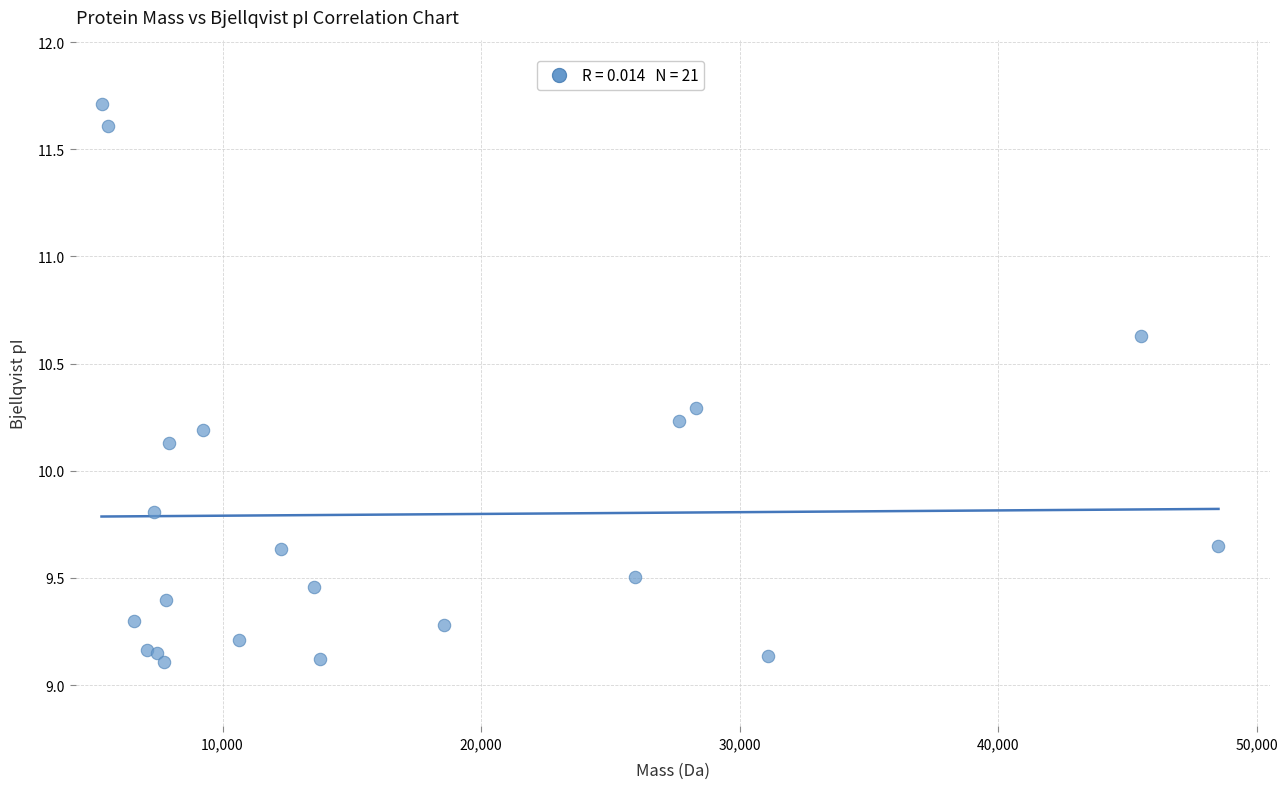

What Y value in the scatter plot is closest to 10?

10.1